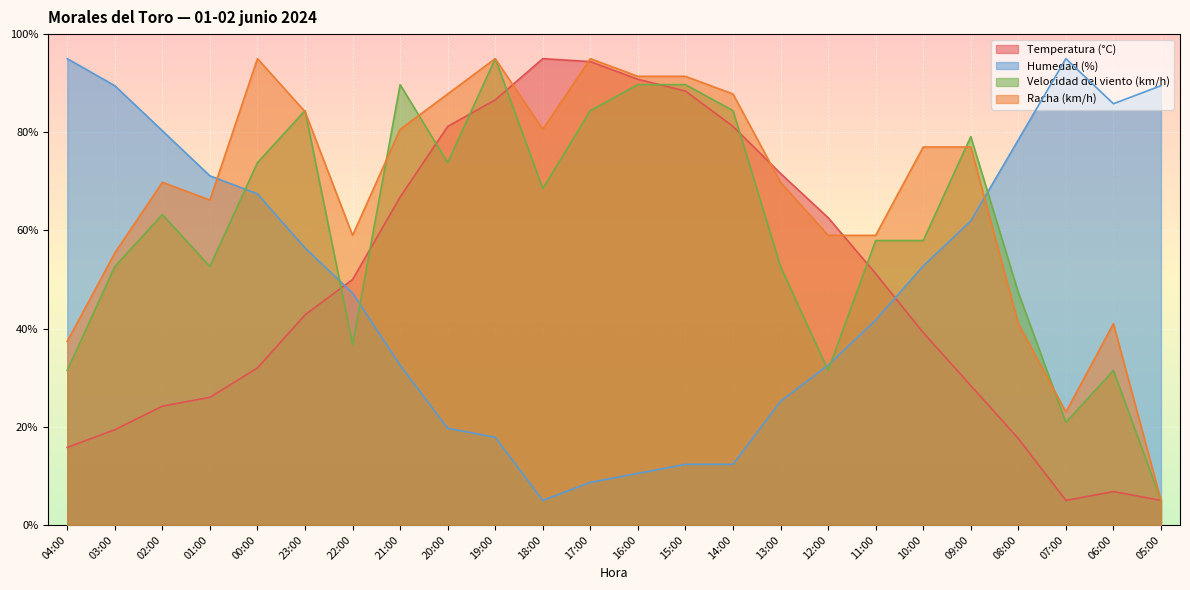

Which category has the highest value across all series?

18:00